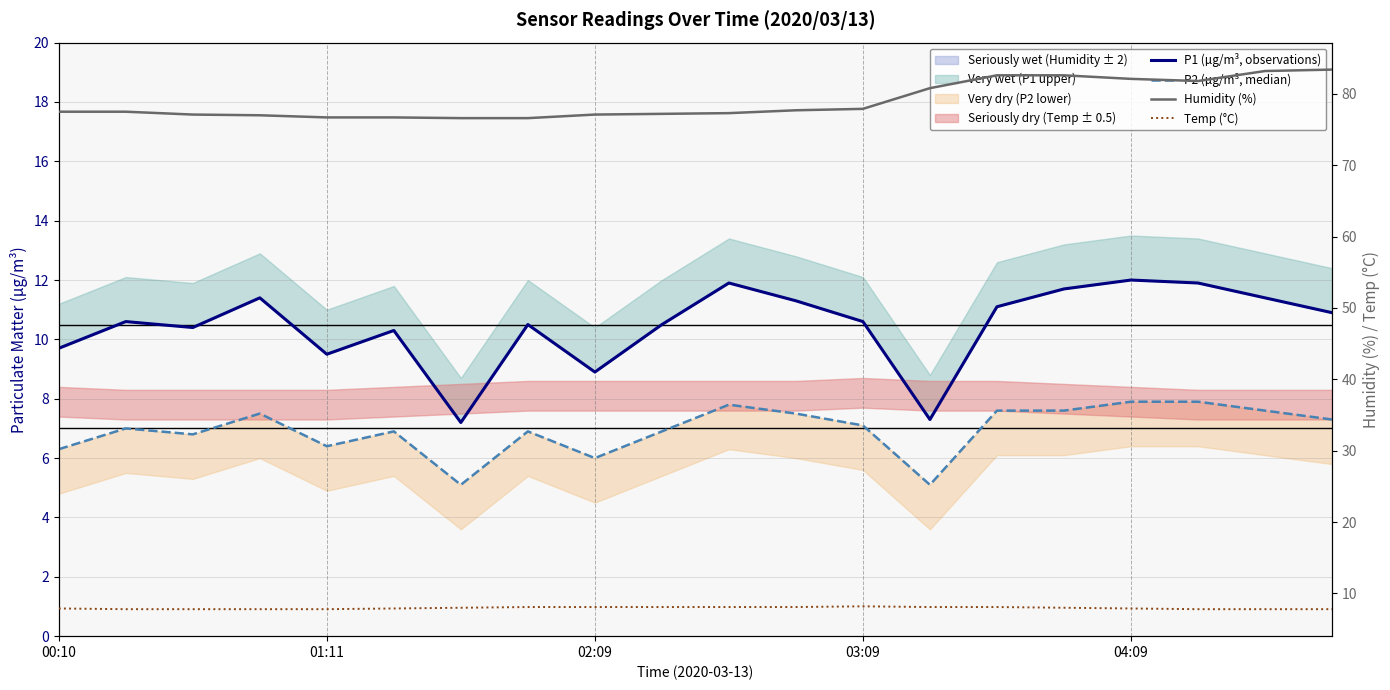

True or false: Humidity (%) has a value of 134.0 at 10.

False